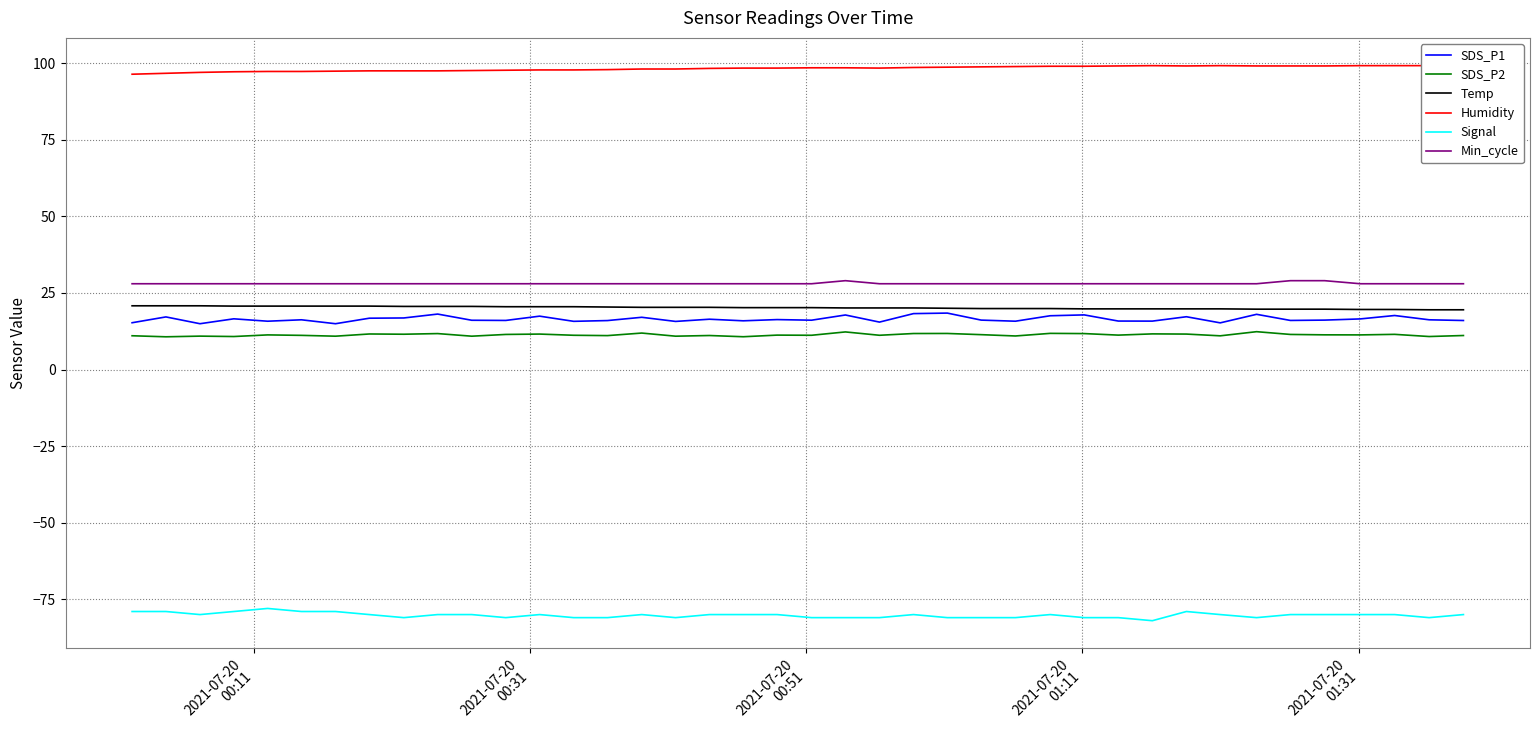

True or false: SDS_P1 and Min_cycle intersect in this chart.

False